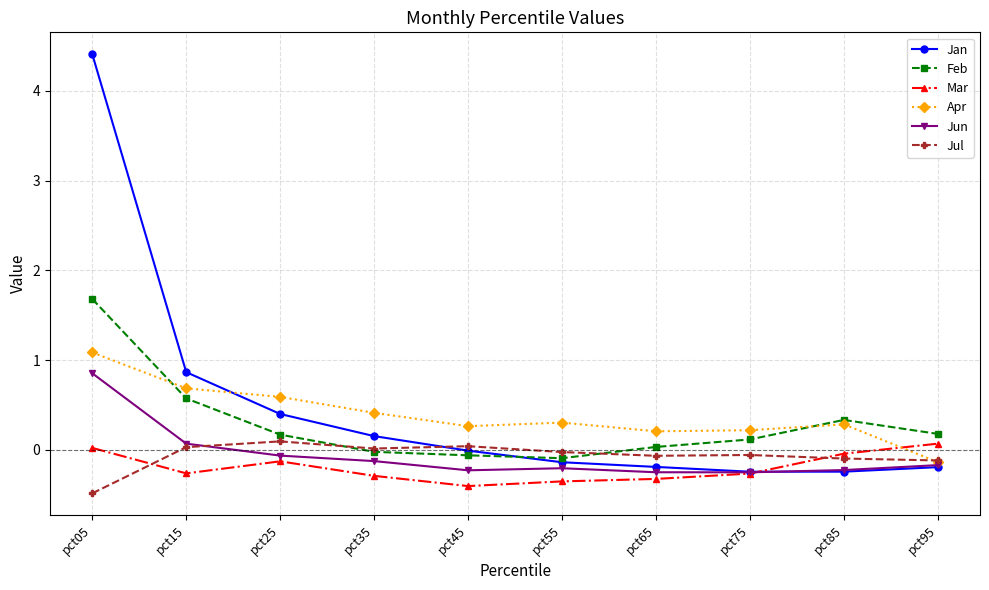

True or false: Mar and Feb intersect in this chart.

False